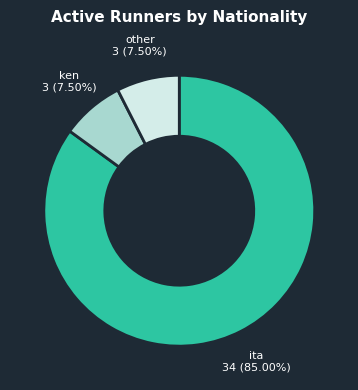

Does any single category account for the majority?

Yes